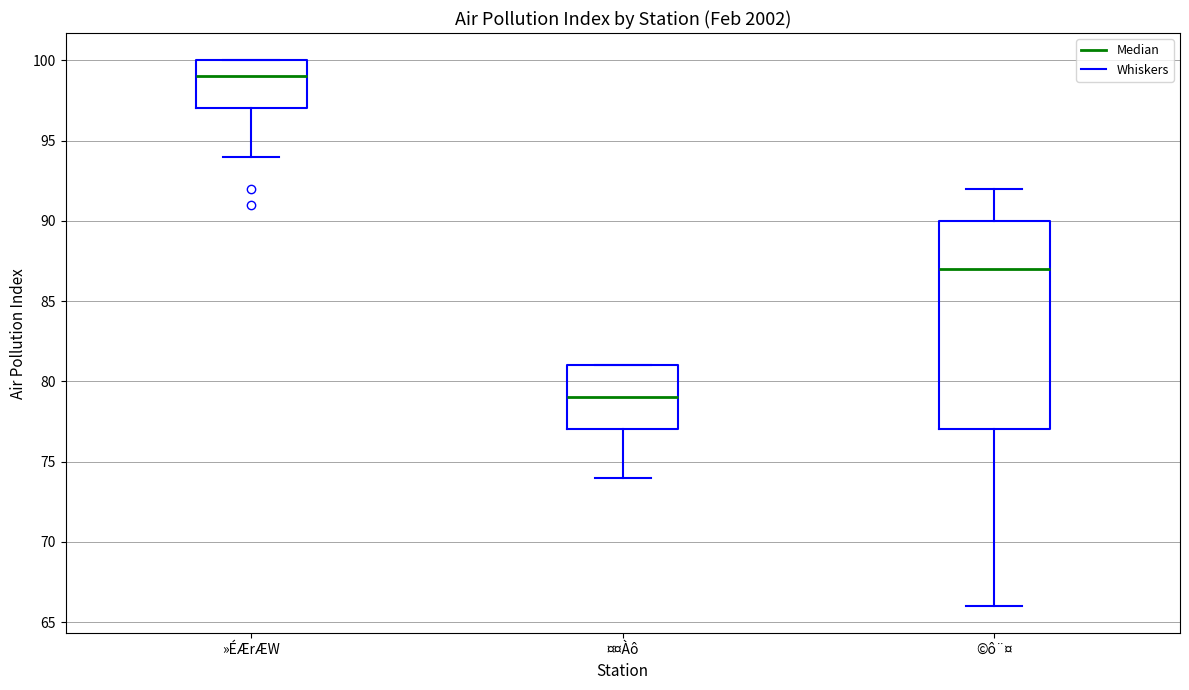

Comparing the boxes themselves (not the whiskers), which one is the tallest?

©ô¨¤